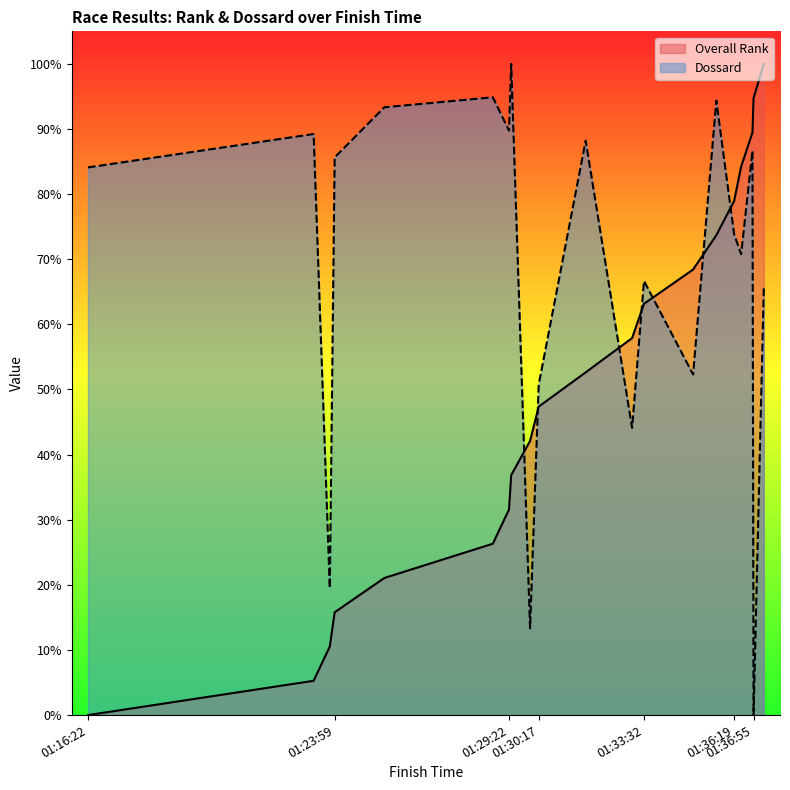

Which series has the widest spread of values?

Overall Rank